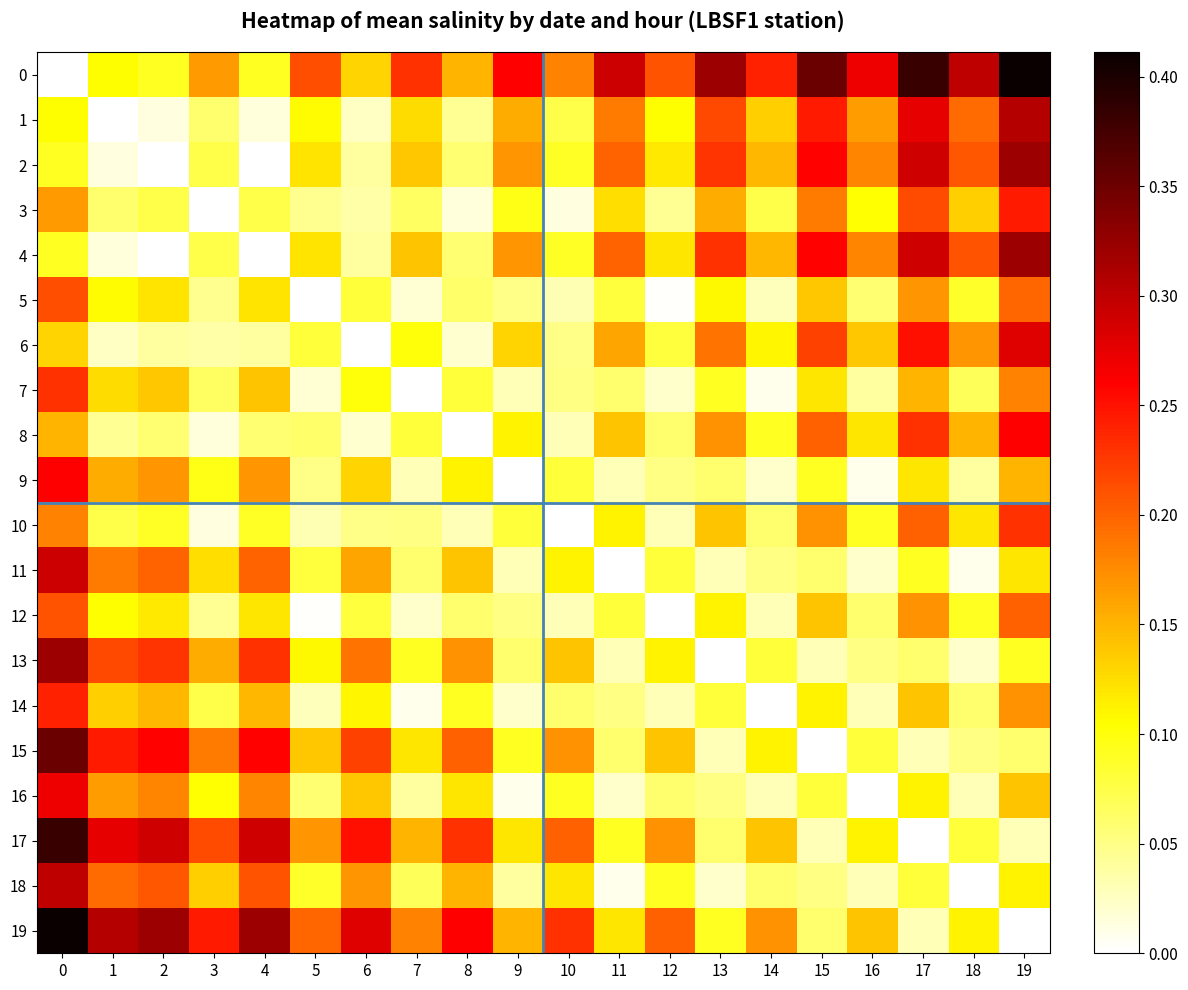

Rank the series at 8 from lowest to highest value.

8, 3, 6, 10, 1, 2, 4, 12, 5, 7, 14, 9, 16, 11, 0, 18, 13, 15, 17, 19